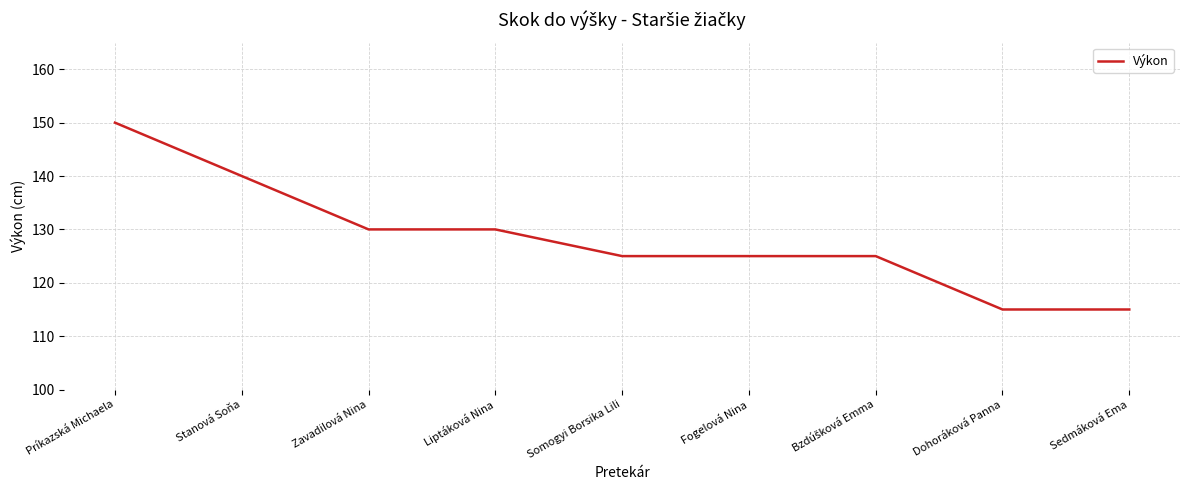

The value at Somogyi Borsika Lili is 125. True or false?

True